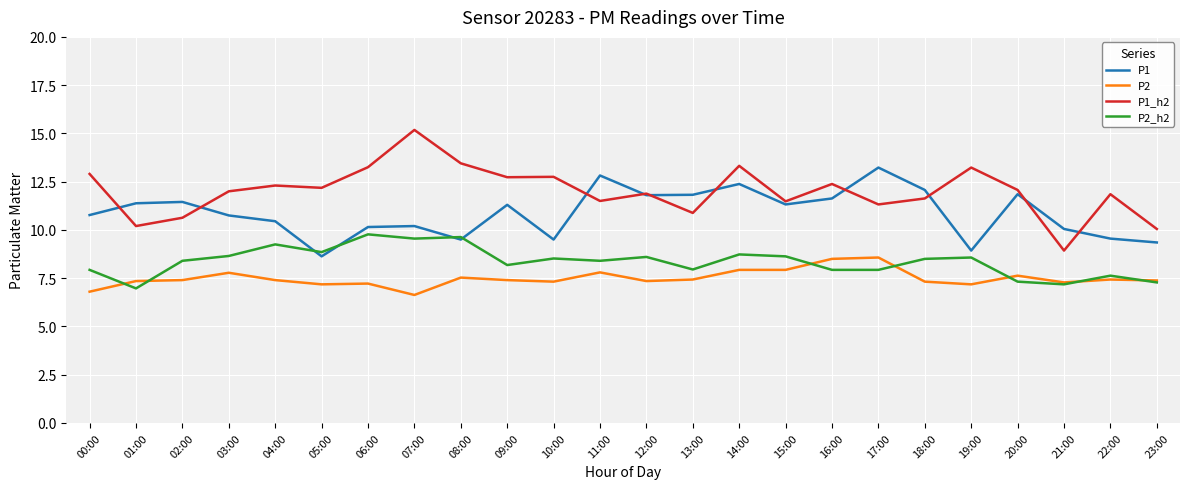

Read the P1 value at 19:00.

8.9